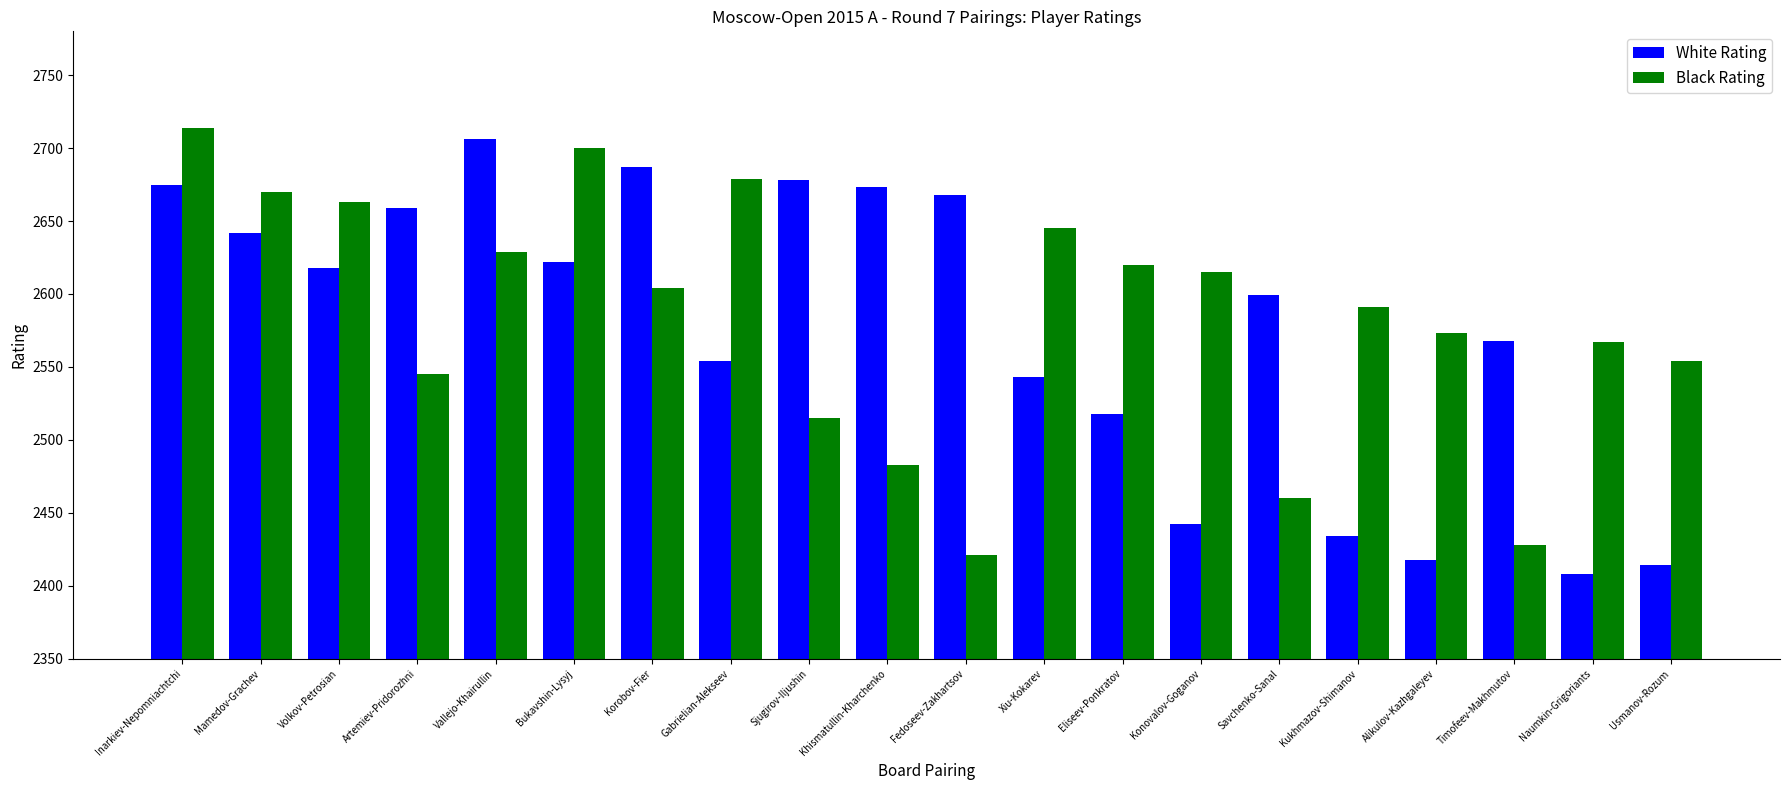

List the series in order of their overall mean, highest first.

Black Rating, White Rating